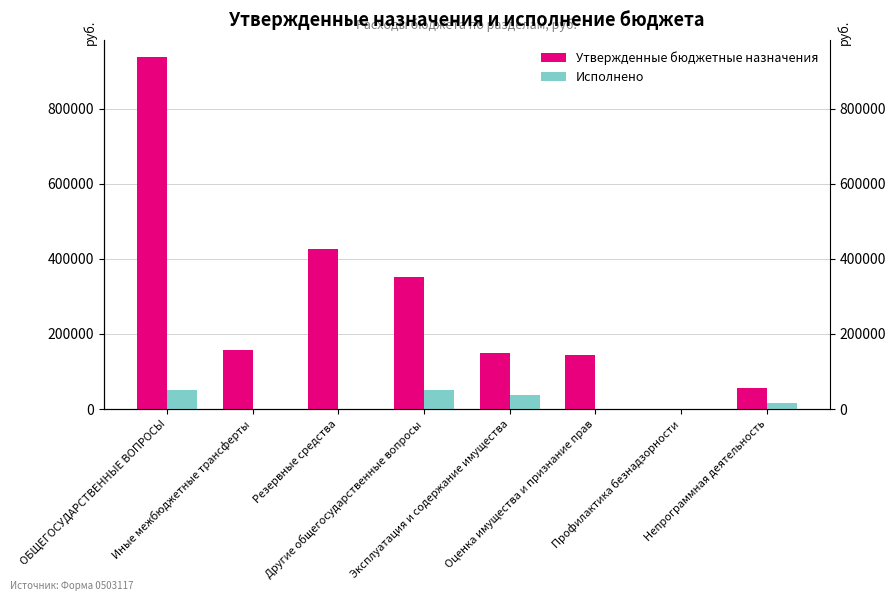

Does the chart contain any negative values?

No